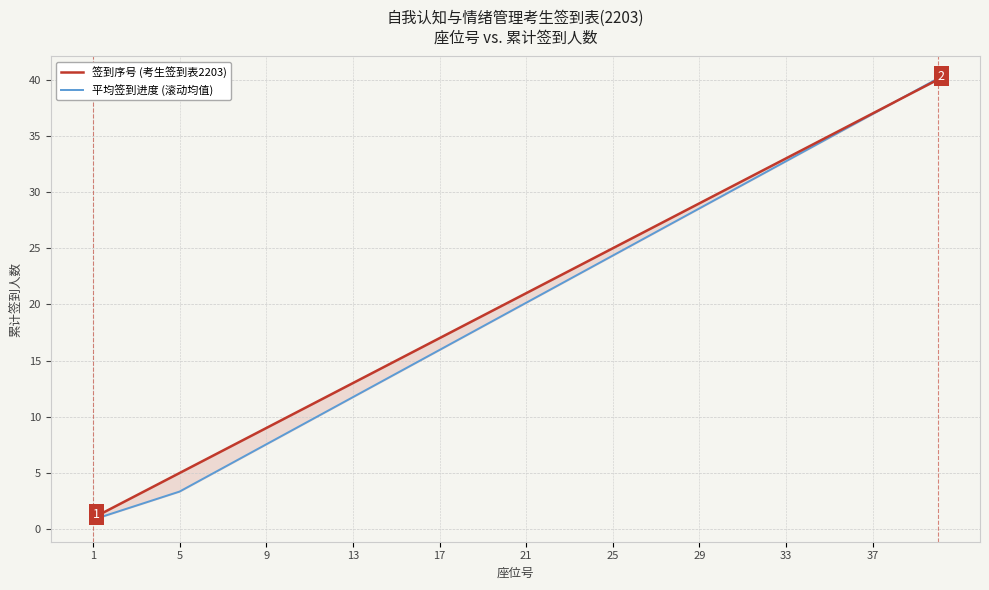

The value of 平均签到进度 (滚动均值) at 13 is 6.0. True or false?

False